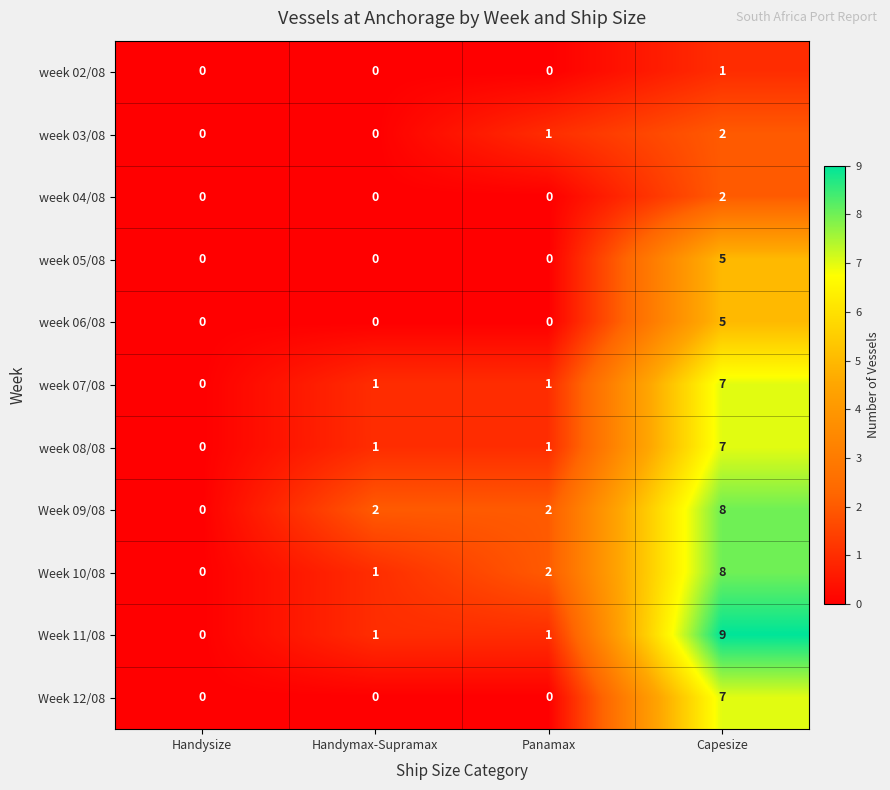

How many categories are shown in the chart?

4